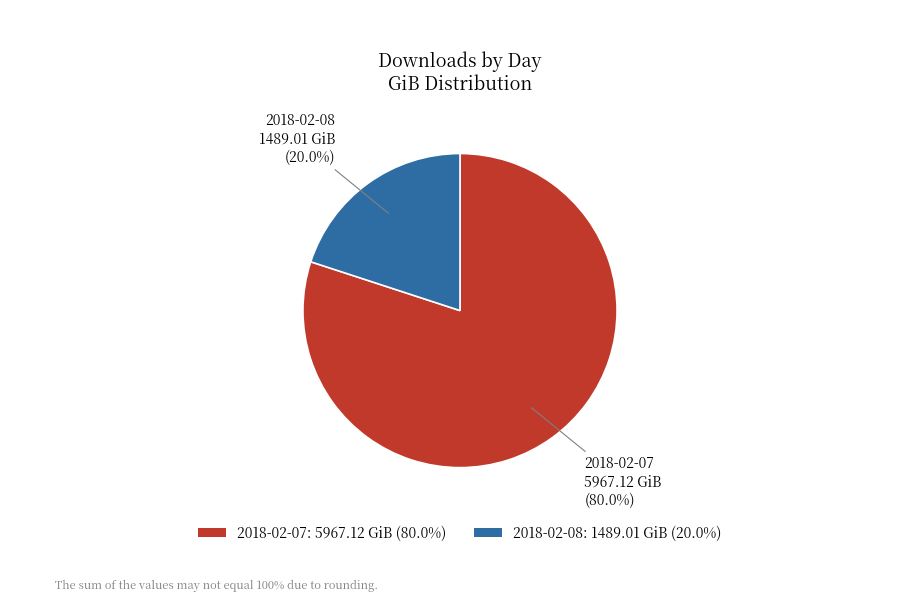

What is the majority slice?

2018-02-07